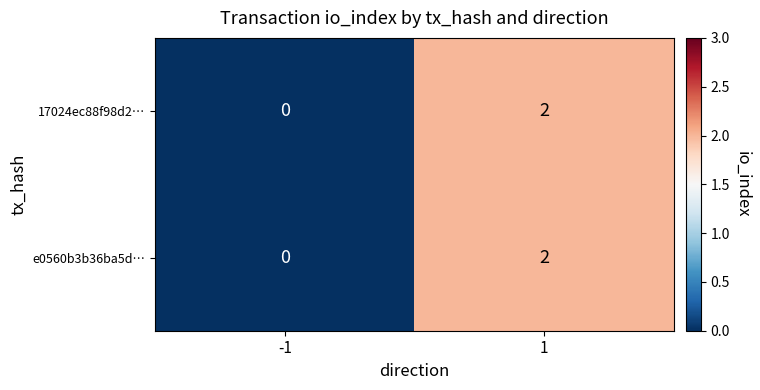

The value of e0560b3b36ba5d… at 1 is 0. True or false?

False